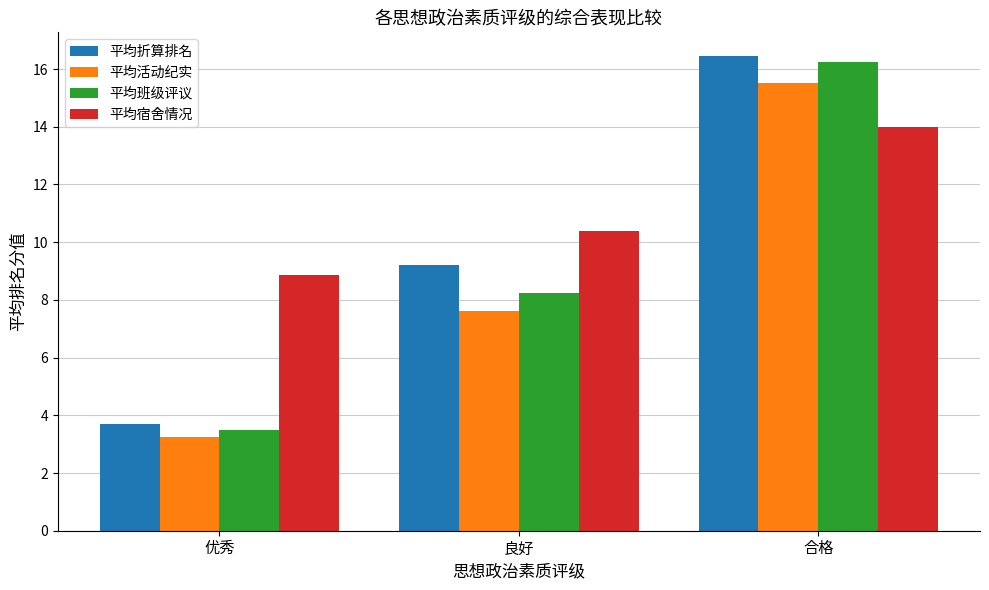

What is the sum of all 平均折算排名 values?

29.4